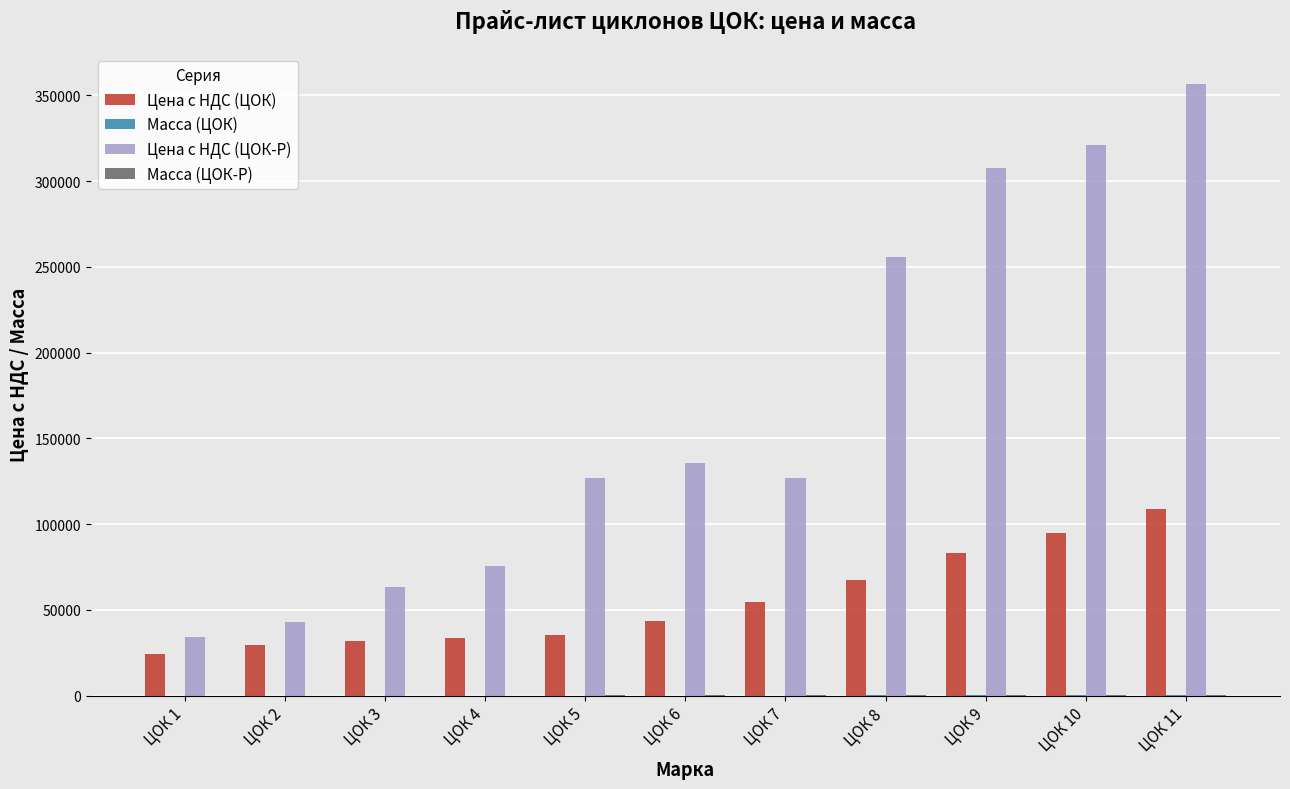

At which category is the sum across all series the highest?

ЦОК 11